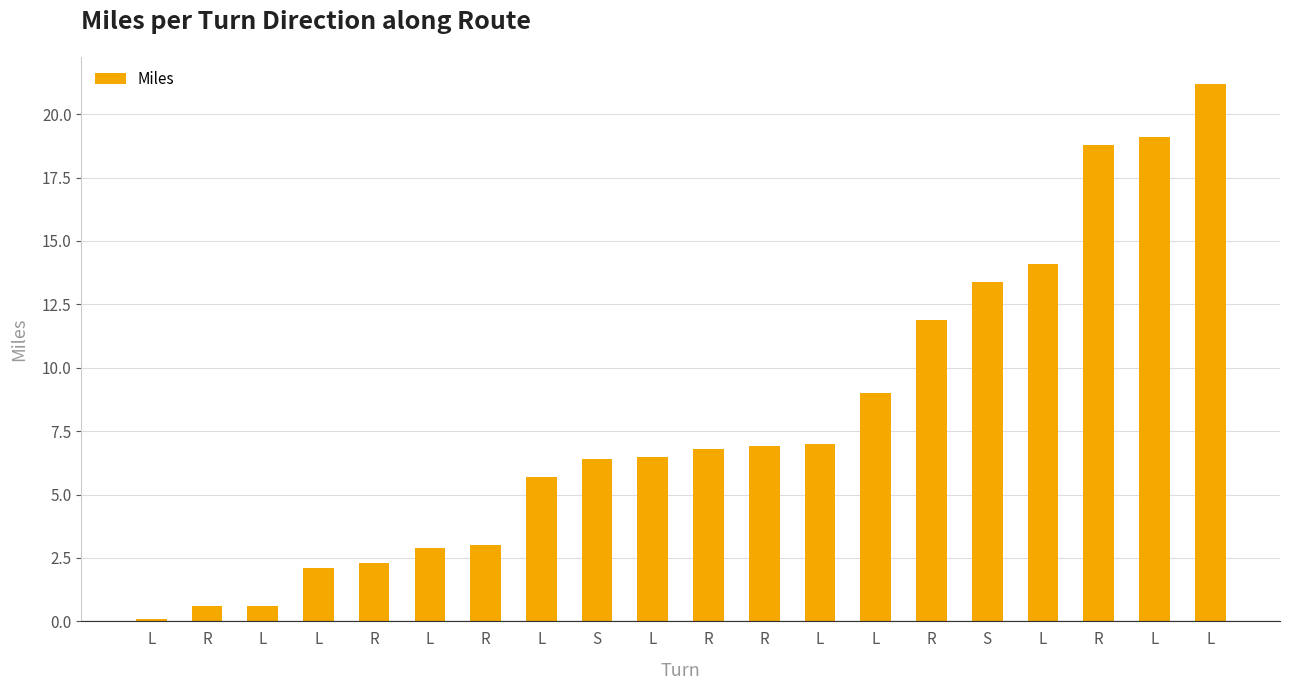

Does the chart contain any negative values?

No